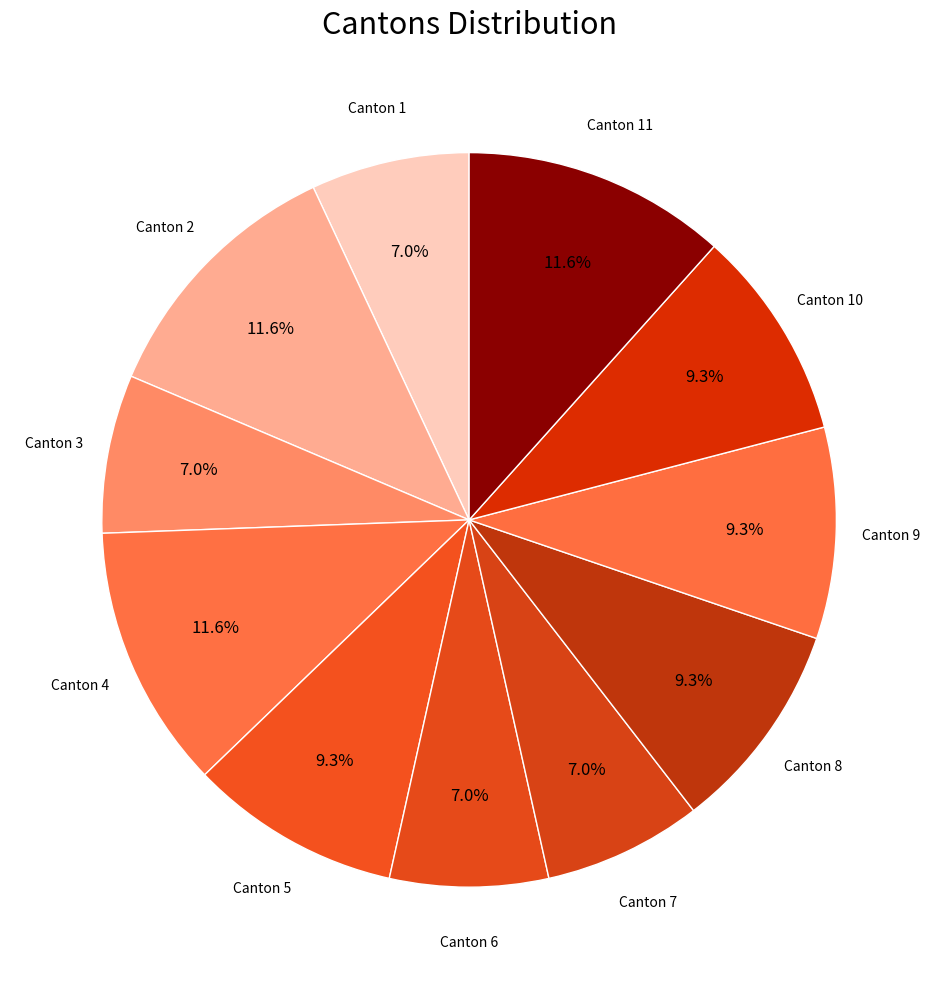

How many slices are in this pie chart?

11